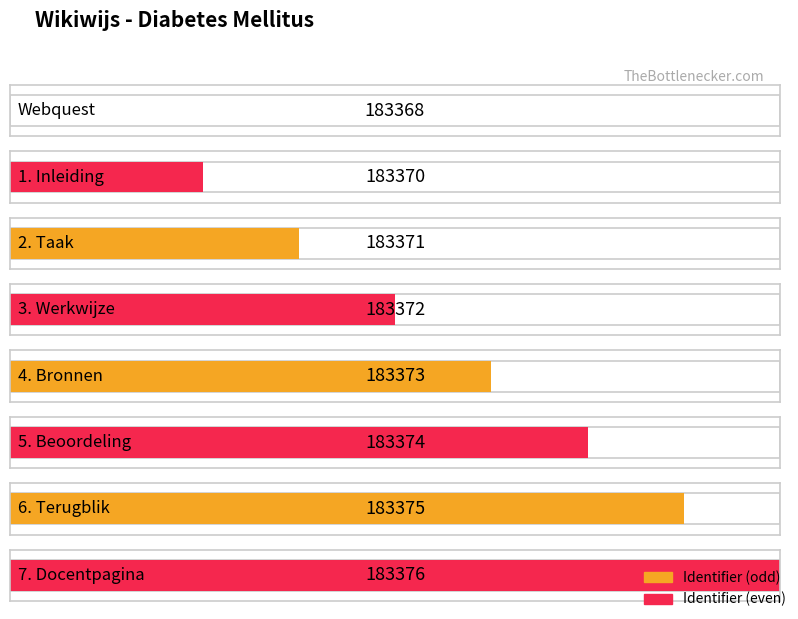

What is the greatest value displayed?

183376